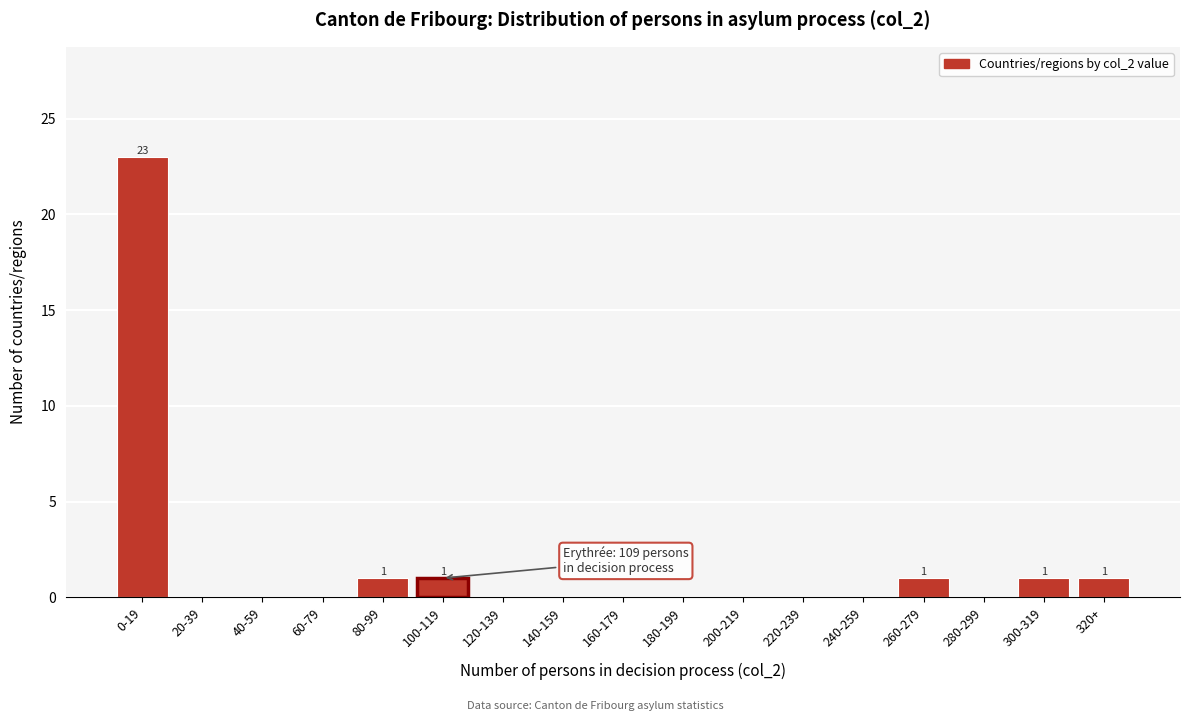

Reading left to right, list all the values displayed in this chart.

0-19=23	20-39=0	40-59=0	60-79=0	80-99=1	100-119=1	120-139=0	140-159=0	160-179=0	180-199=0	200-219=0	220-239=0	240-259=0	260-279=1	280-299=0	300-319=1	320+=1